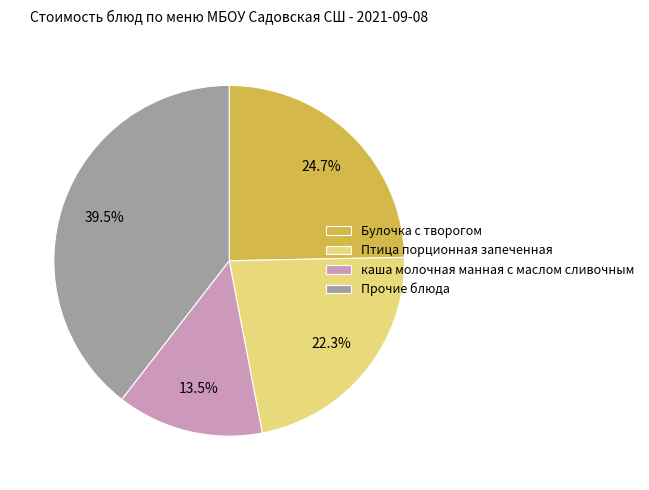

What percentage is NOT represented by Булочка с творогом?

75.3%